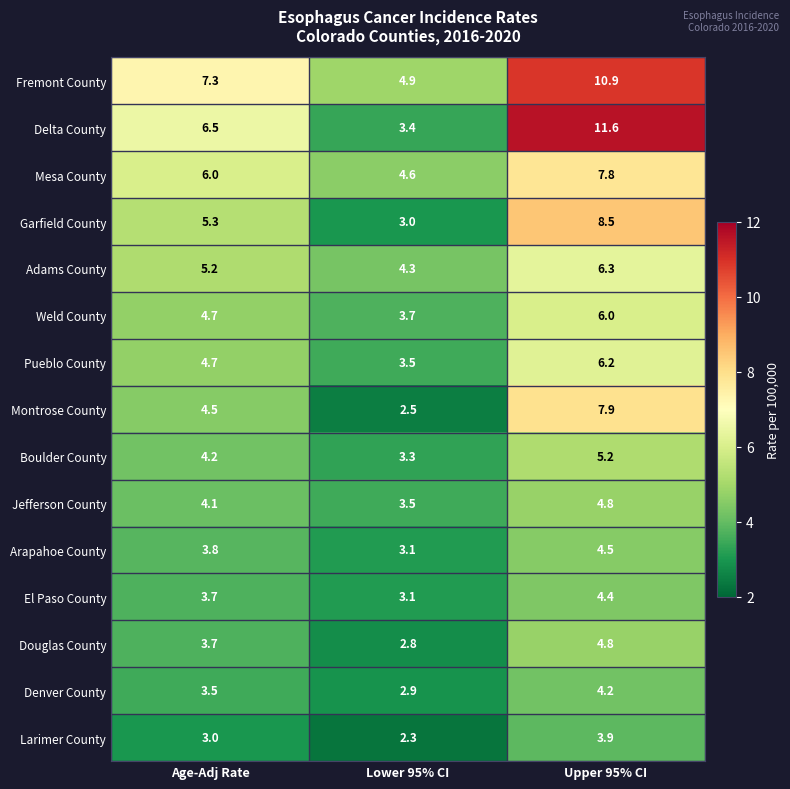

Which series has the largest range (max minus min)?

Delta County